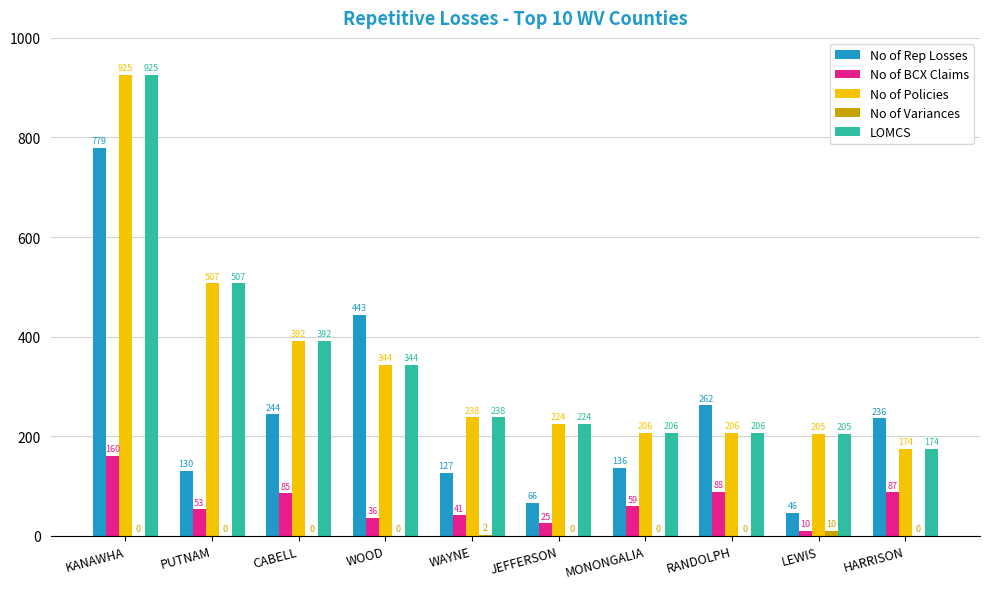

What is the total value across all series at WOOD?

1167